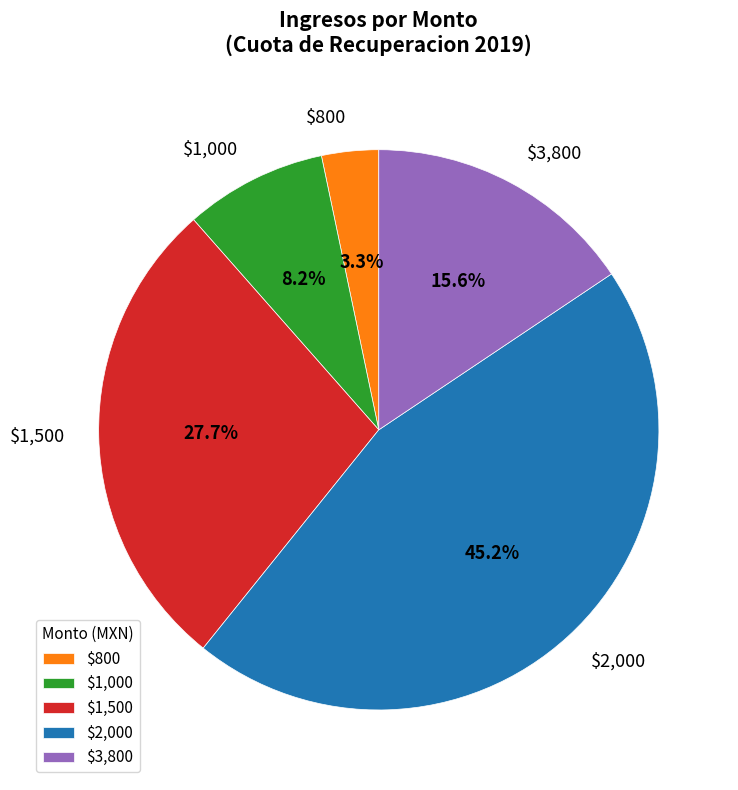

Which category has the biggest portion of the pie?

$2,000